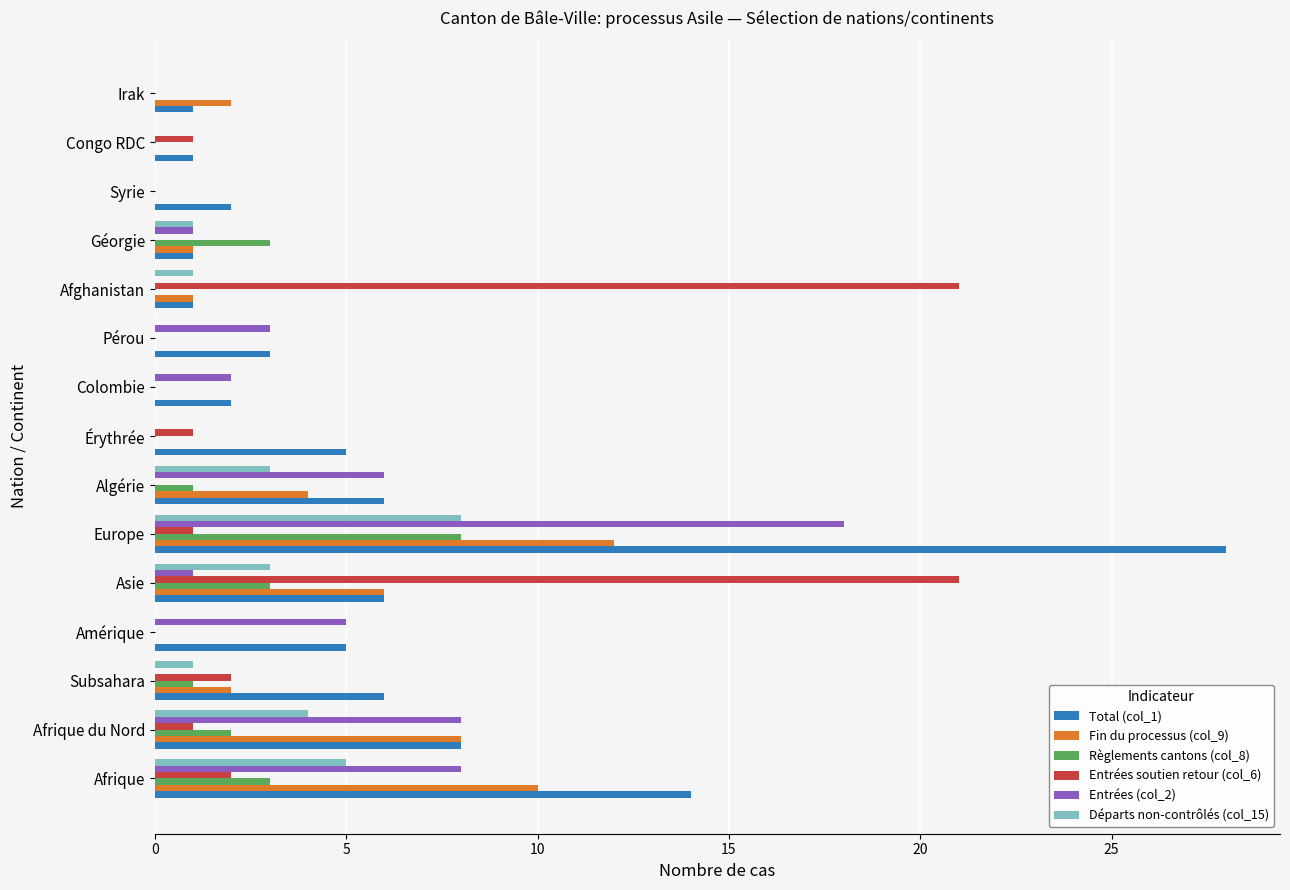

What is the maximum value for Fin du processus (col_9)?

12